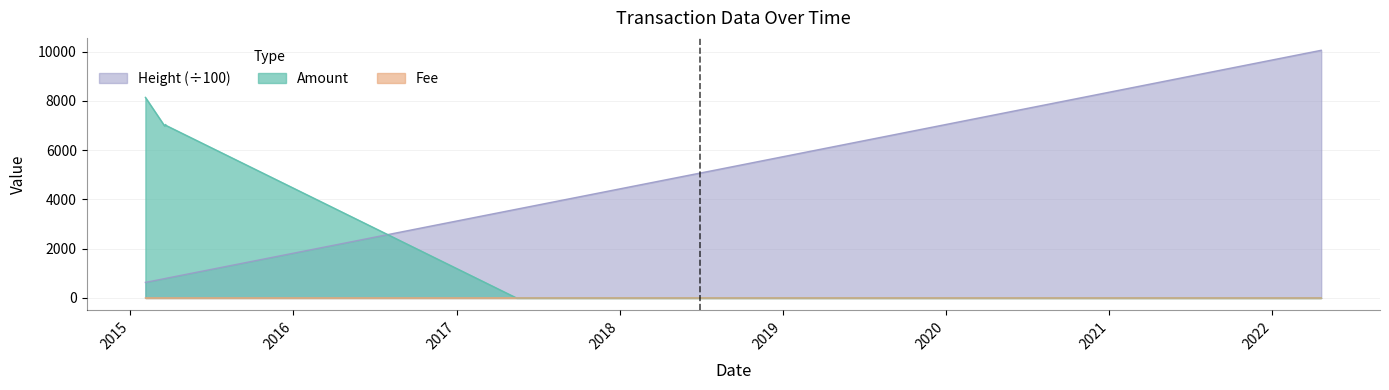

At how many categories does at least one series exceed 7895?

2